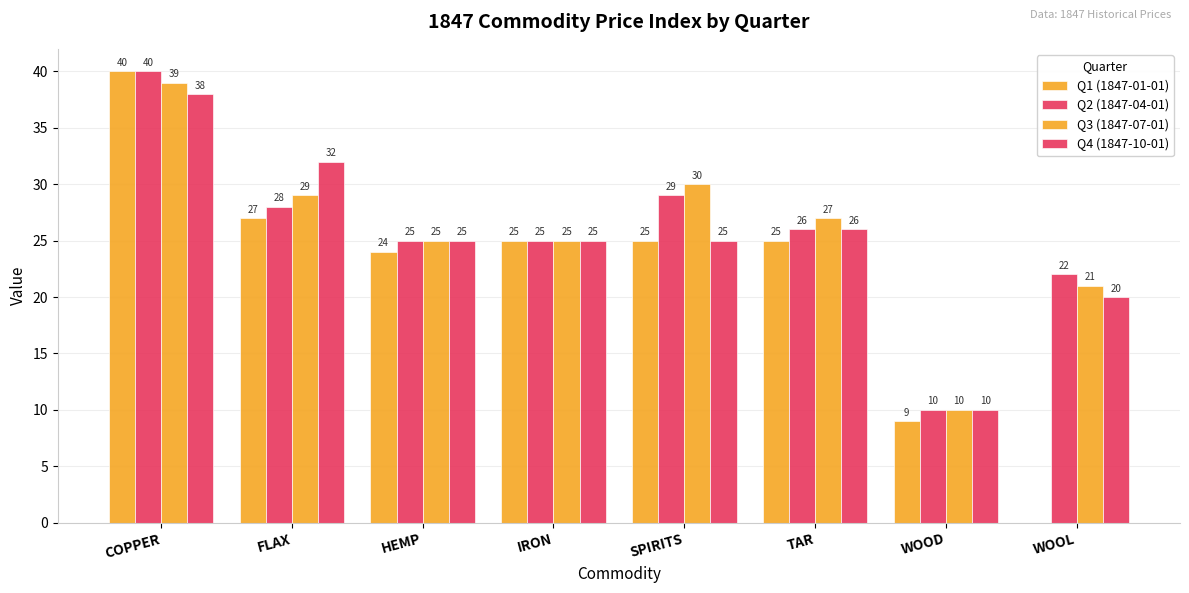

Reading left to right, list all the values displayed in this chart.

Q1 (1847-01-01): 40	27	24	25	25	25	9	0
Q2 (1847-04-01): 40	28	25	25	29	26	10	22
Q3 (1847-07-01): 39	29	25	25	30	27	10	21
Q4 (1847-10-01): 38	32	25	25	25	26	10	20